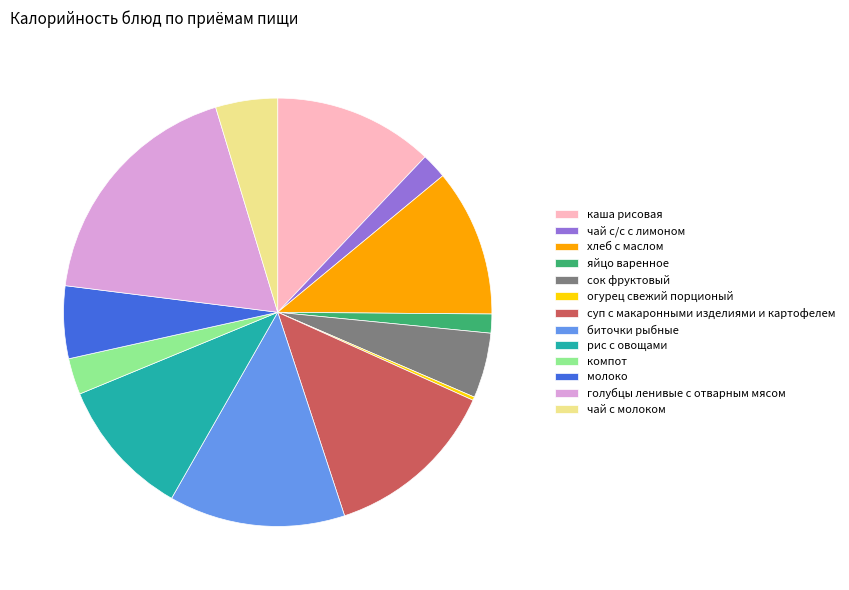

True or false: чай с/с с лимоном accounts for 2% of the total.

True